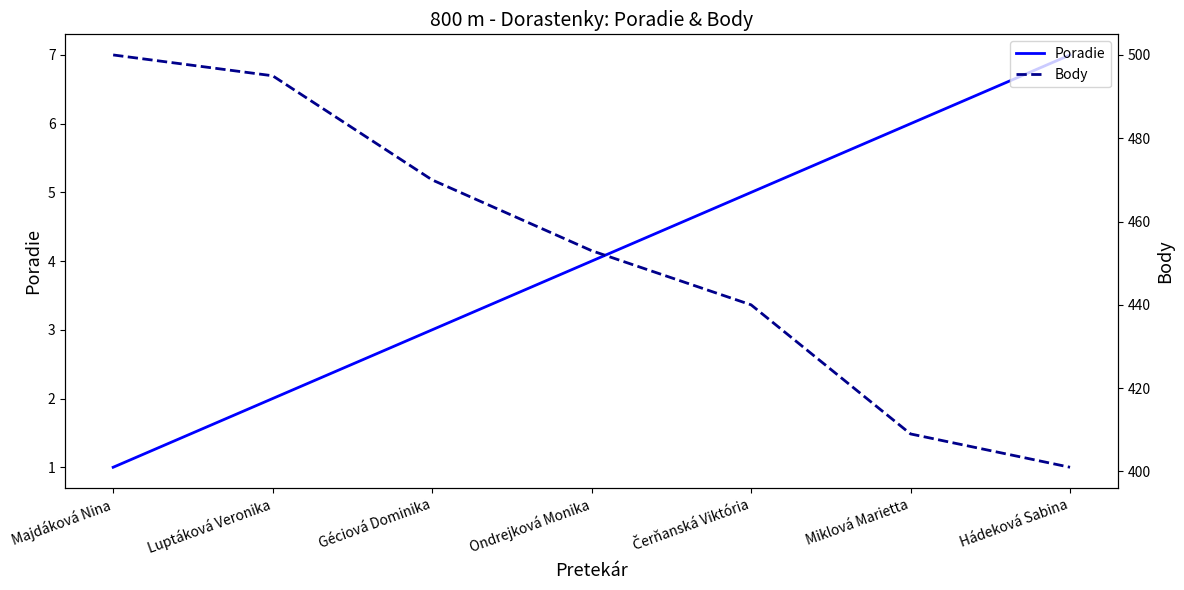

True or false: Body and Poradie intersect in this chart.

False